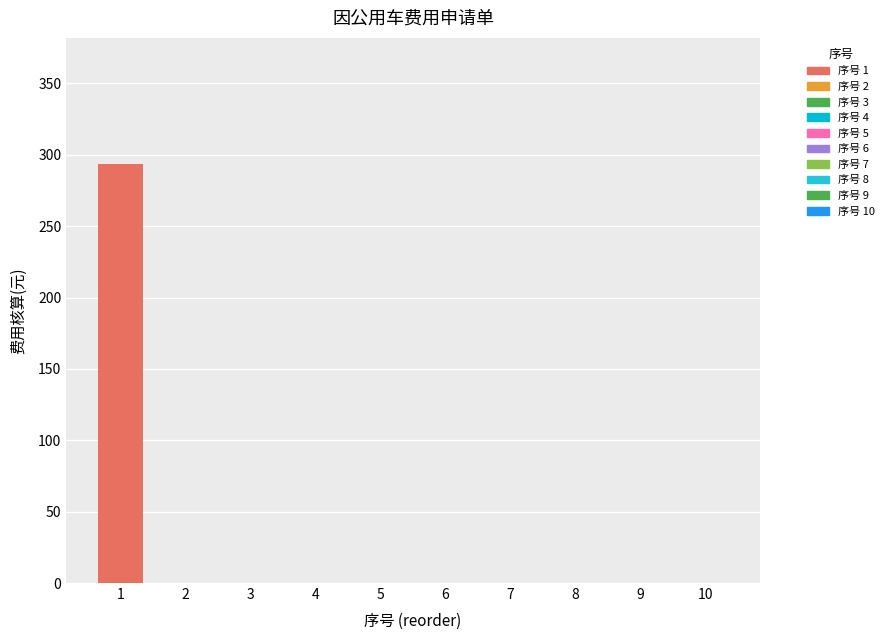

Reading left to right, list all the values displayed in this chart.

1=293.8	2=0.0	3=0.0	4=0.0	5=0.0	6=0.0	7=0.0	8=0.0	9=0.0	10=0.0